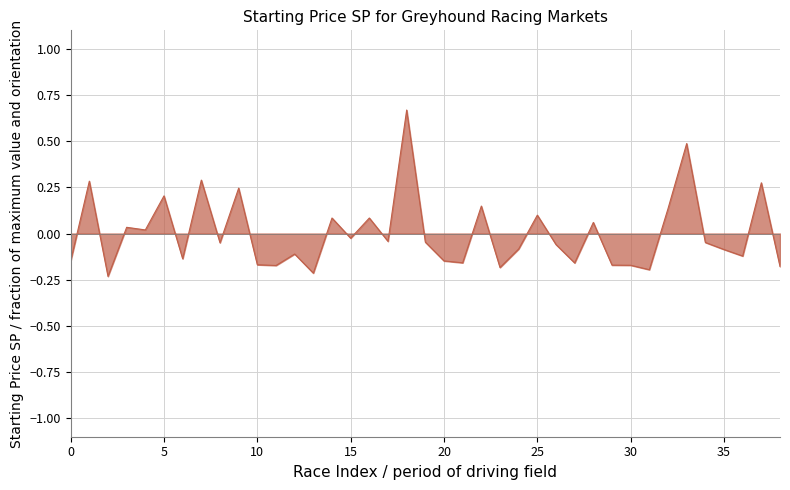

How many negative values are there?

24